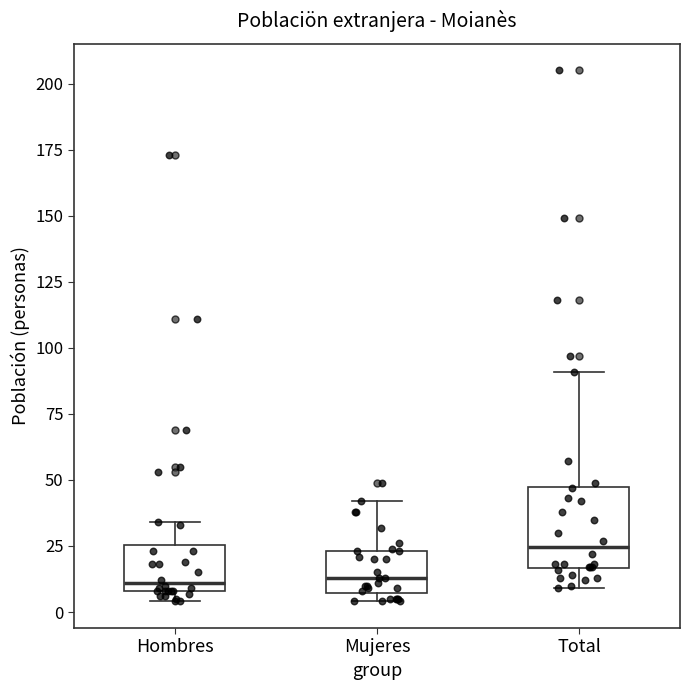

Reading left to right, read every box against the y-axis: the position of its median line, the range the box covers, and the ends of its whiskers. The values are not printed on the chart, so give them approximately, as read against the axis.

Hombres: median 10 (just above the box's lower edge), box 10 to 25, whiskers 5 to 35
Mujeres: median 15, box 5 to 25, whiskers 5 (just below the box's lower edge) to 40
Total: median 25, box 15 to 50, whiskers 10 to 90